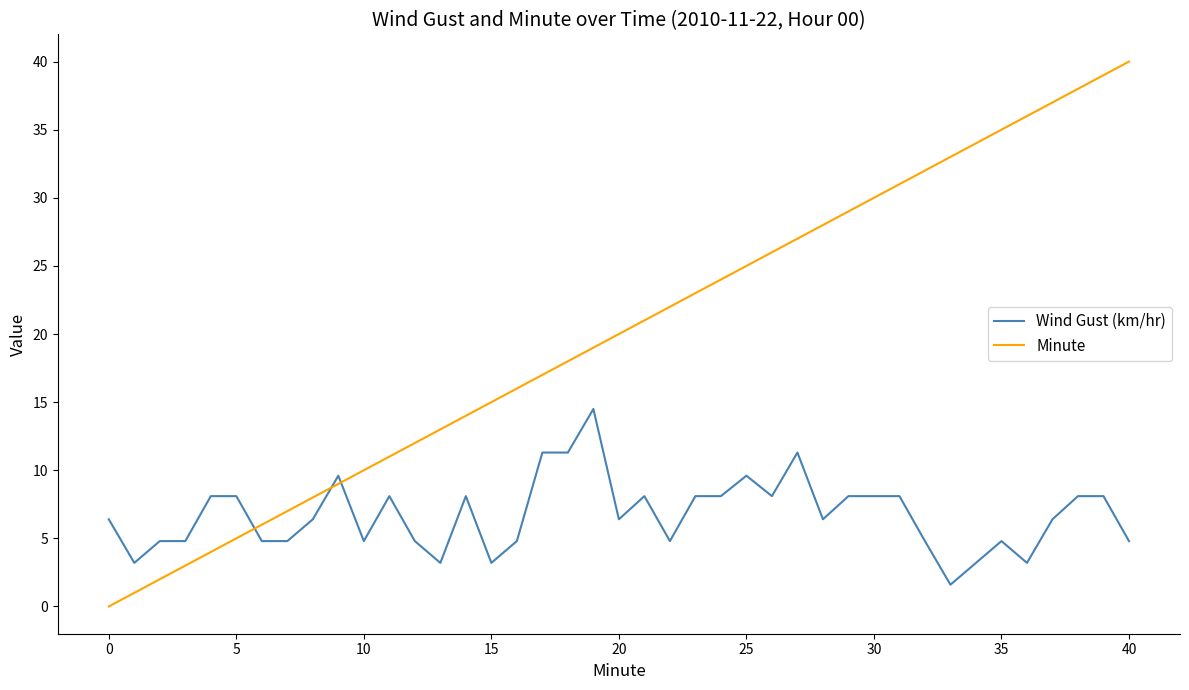

List the series in order of their peak value, highest first.

Minute, Wind Gust (km/hr)